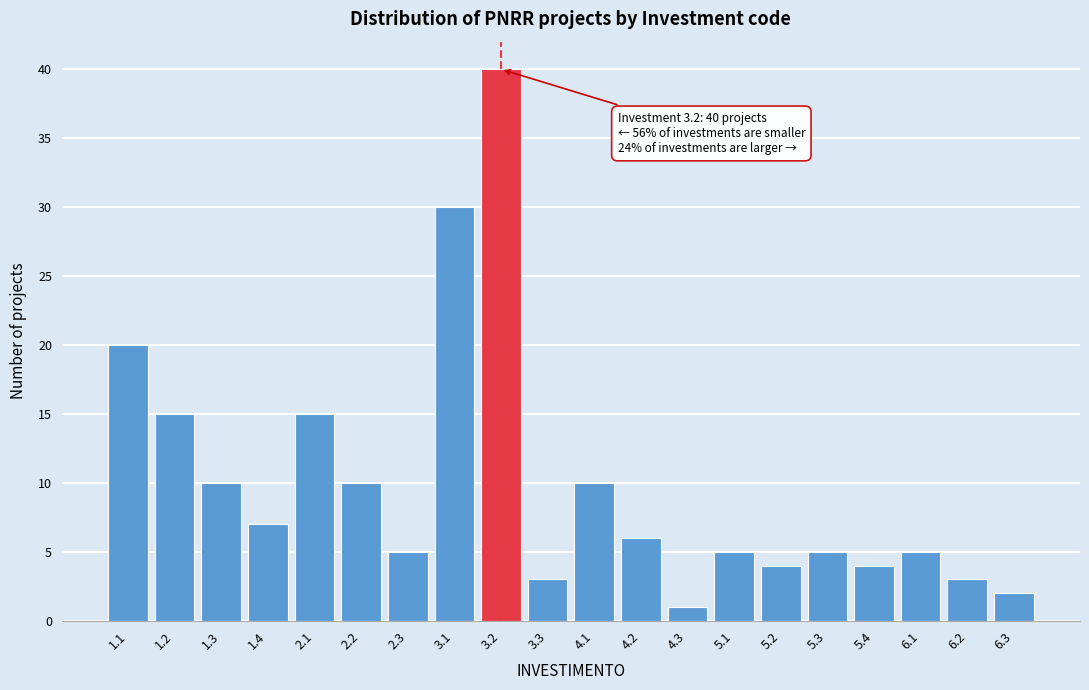

Reading left to right, transcribe all the data shown in this chart.

1.1=20	1.2=15	1.3=10	1.4=7	2.1=15	2.2=10	2.3=5	3.1=30	3.2=40	3.3=3	4.1=10	4.2=6	4.3=1	5.1=5	5.2=4	5.3=5	5.4=4	6.1=5	6.2=3	6.3=2